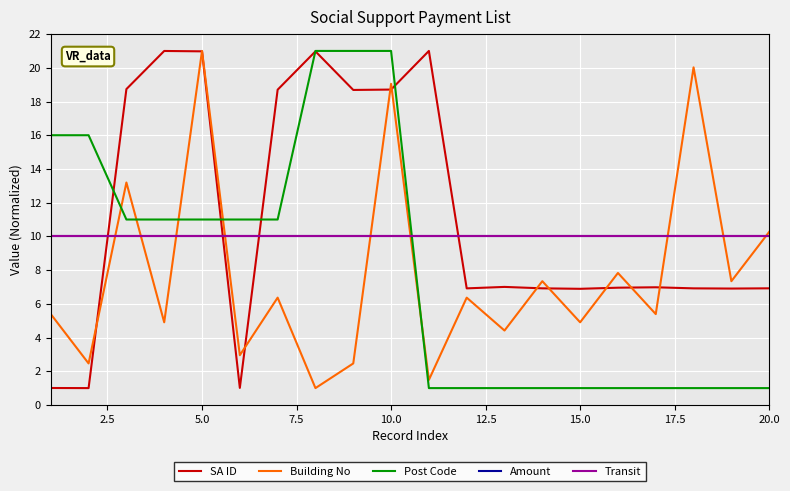

Which series has the largest total across all categories?

SA ID